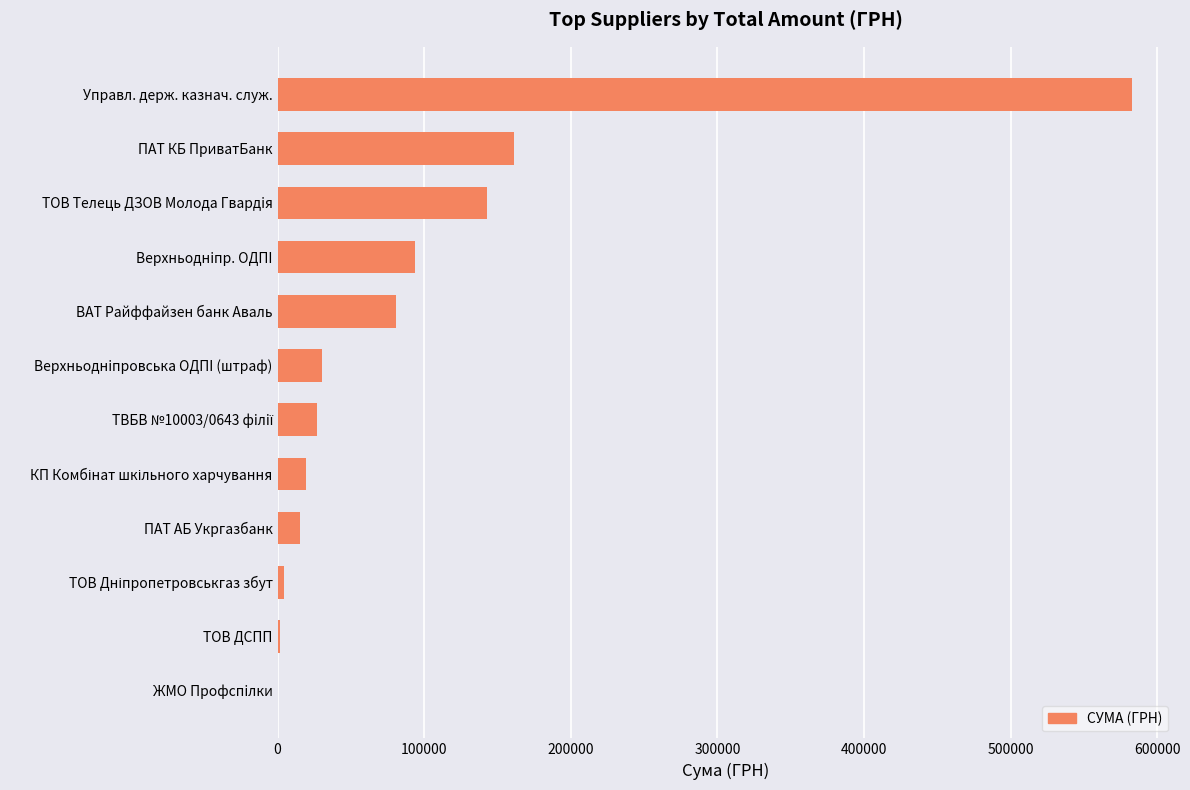

What is the sum of all values?

1157582.6